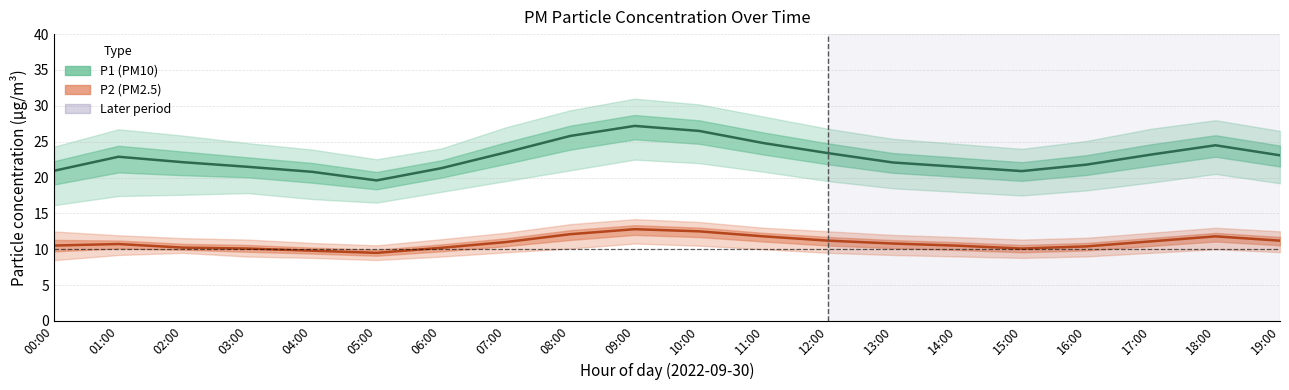

Where is the first local minimum for P2 center?

05:00